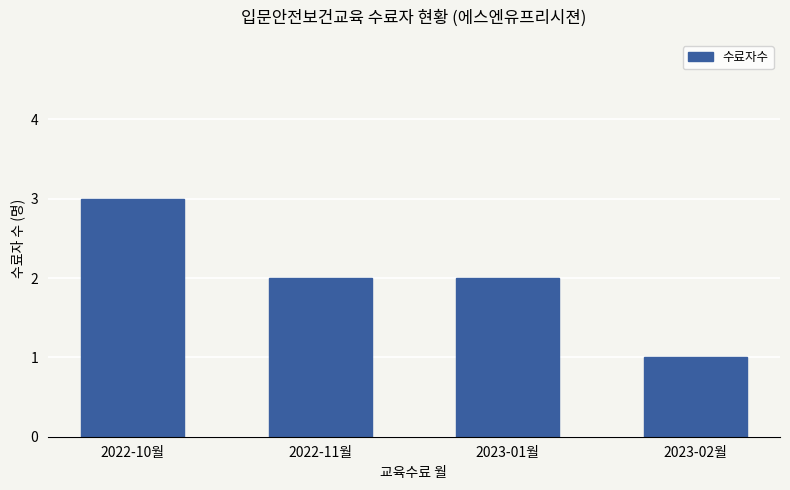

What is the label of the 1st bar from the left?

2022-10월